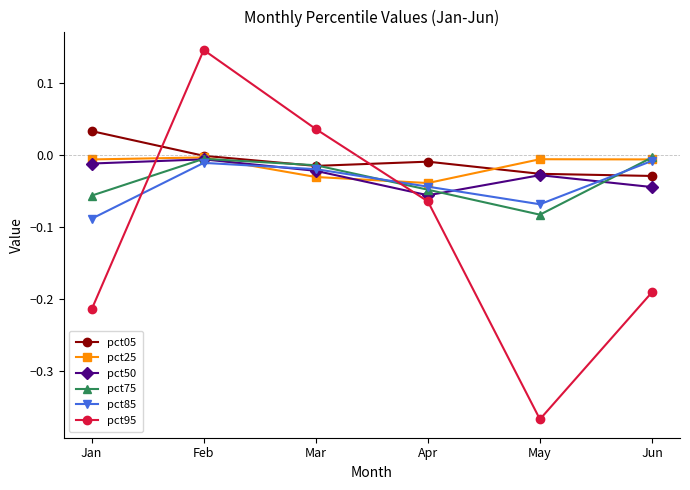

At which category is the sum across all series the highest?

Feb